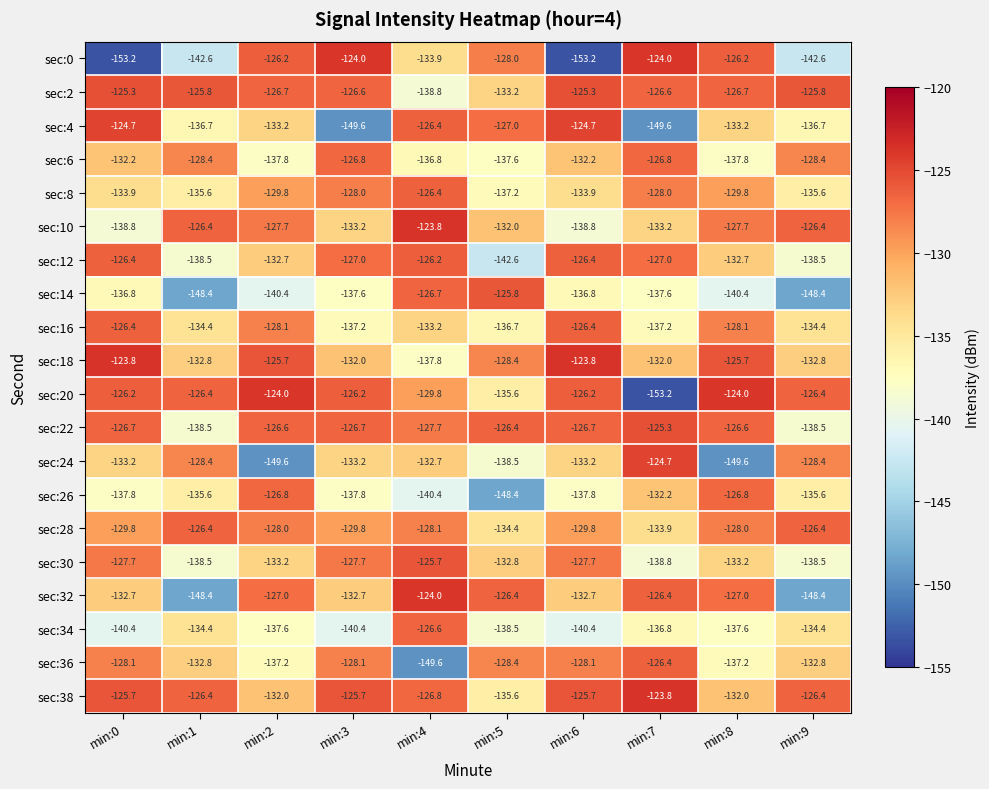

At which label does sec:34 first exceed -137?

min:1